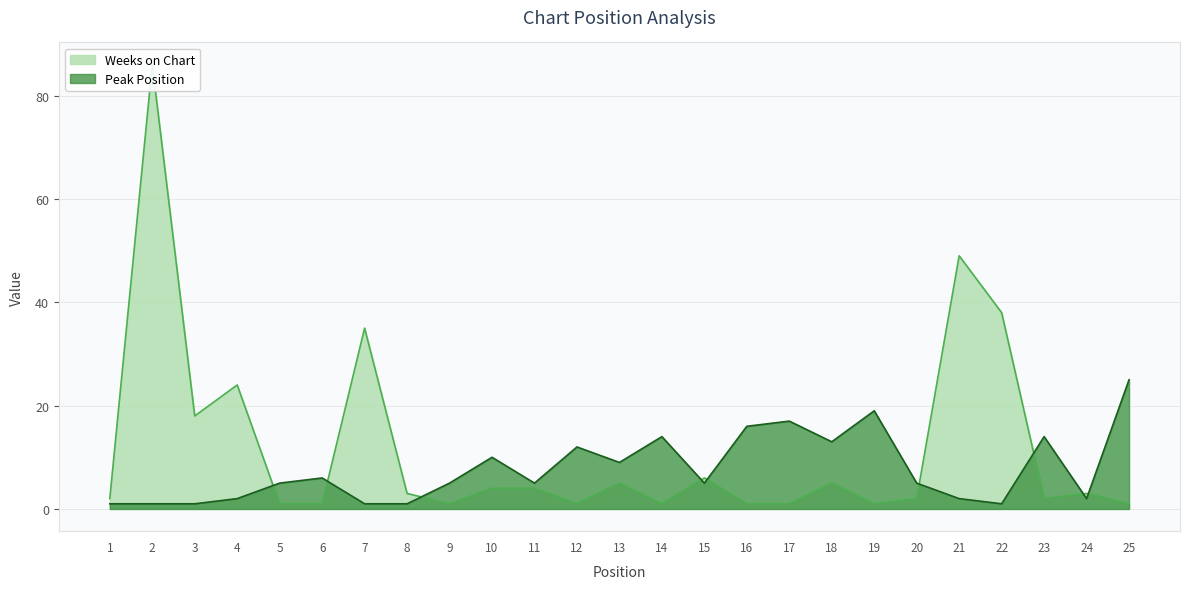

How many categories are shown in the chart?

25